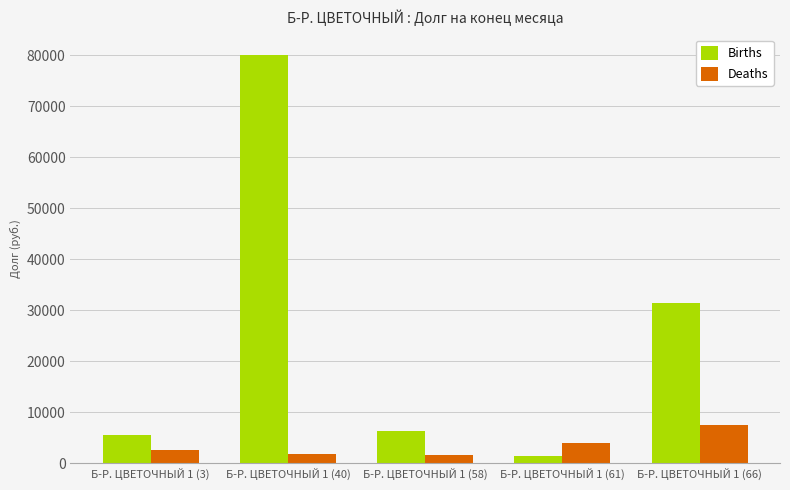

What is the label of the 1st bar from the right?

Б-Р. ЦВЕТОЧНЫЙ 1 (66)